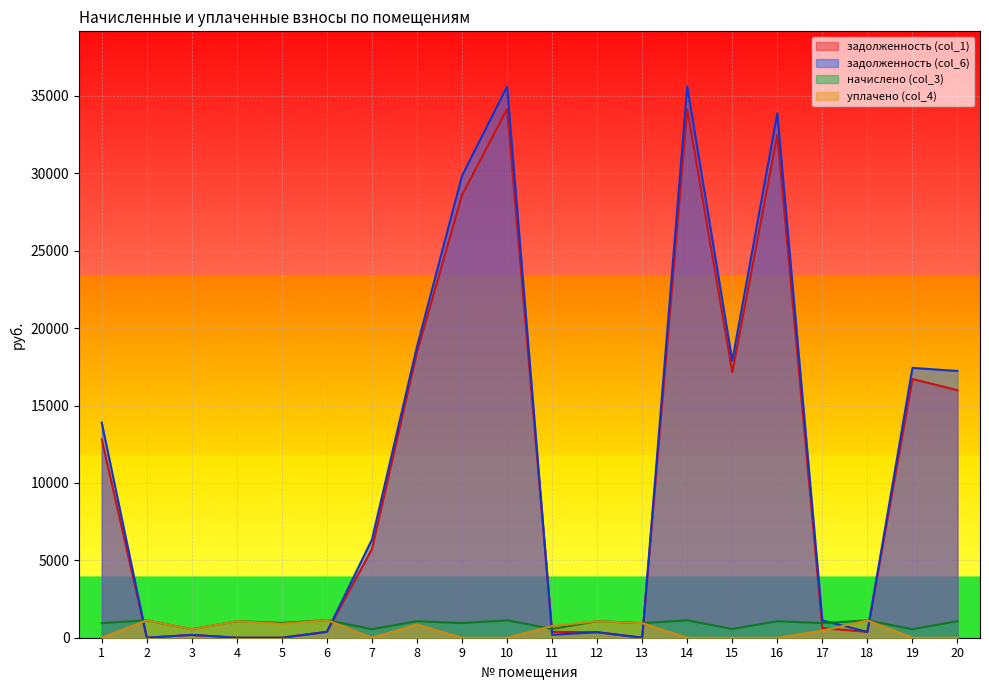

How many values in задолженность (col_6) are above zero?

16